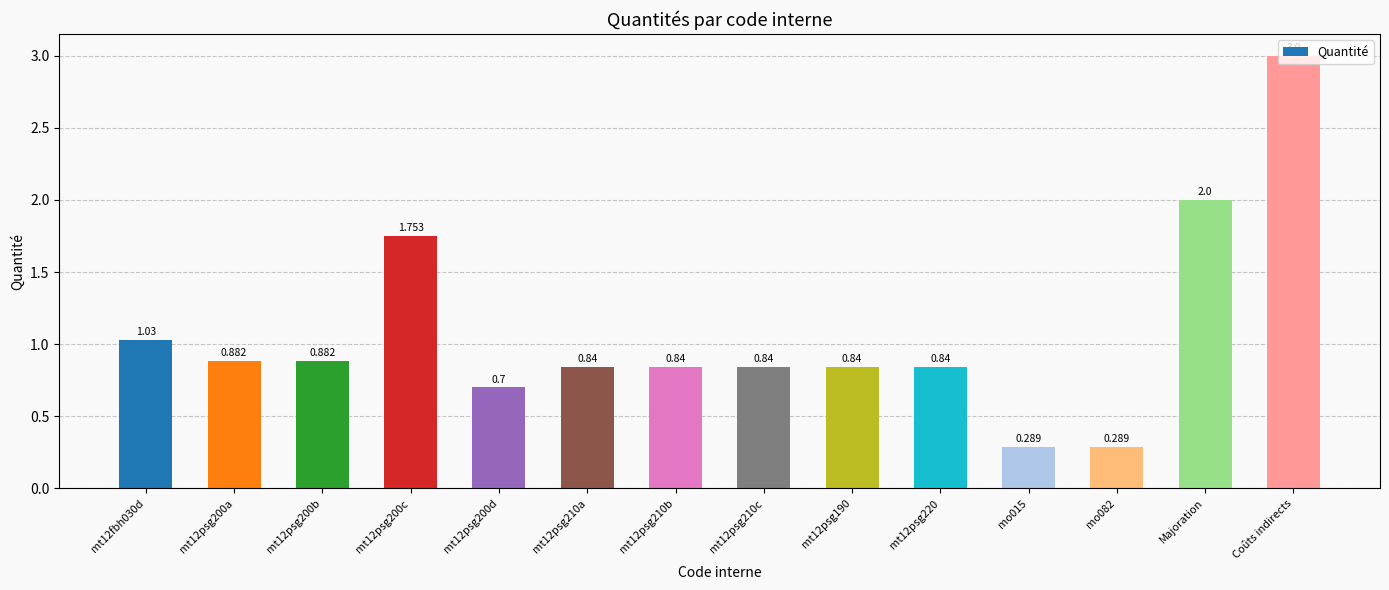

Which category has the highest value across all series?

Coûts indirects